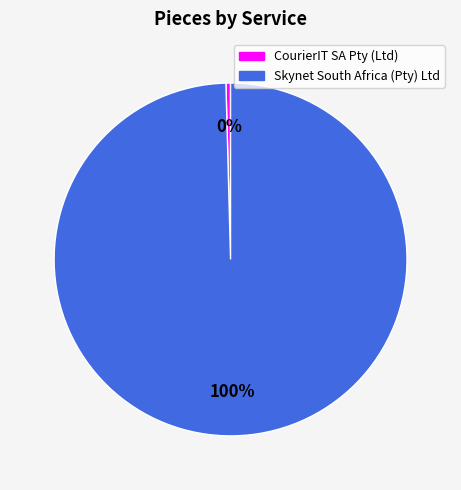

Is there a majority slice in this chart?

Yes